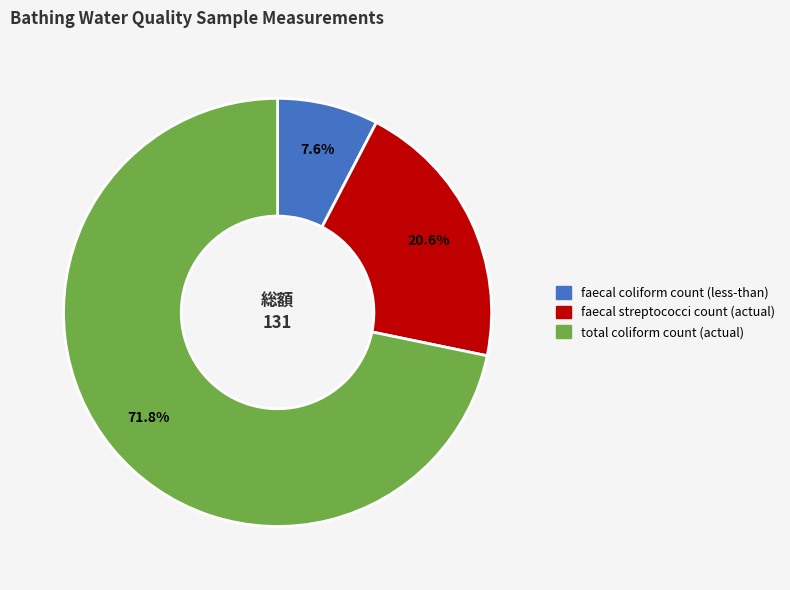

What portion of the pie excludes faecal coliform count (less-than)?

92.4%